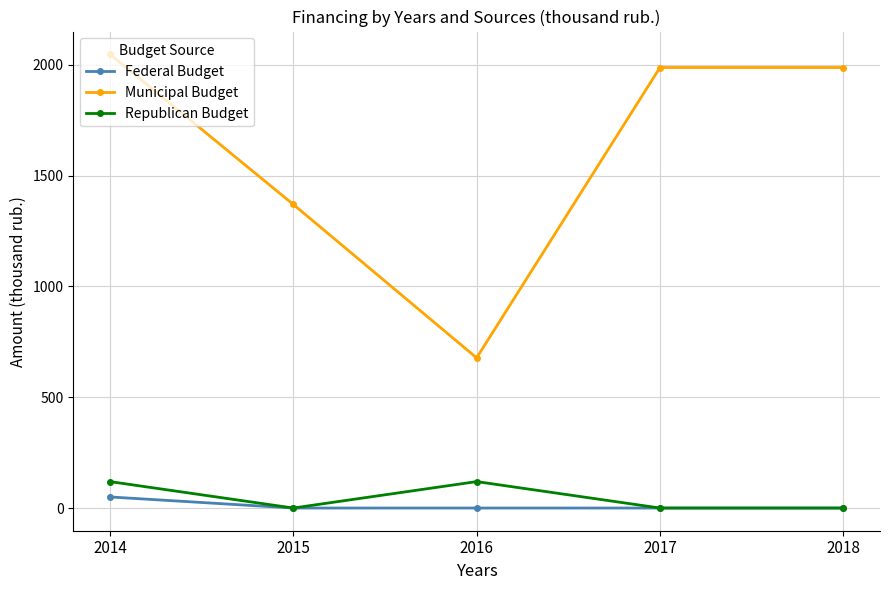

At how many categories does at least one series exceed 581?

5